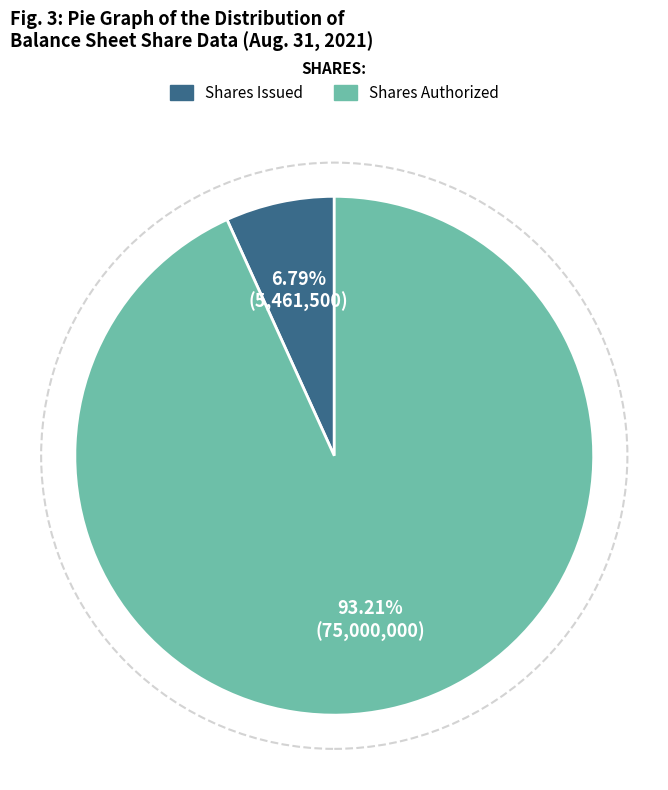

Is there any slice that represents more than half of the pie?

Yes